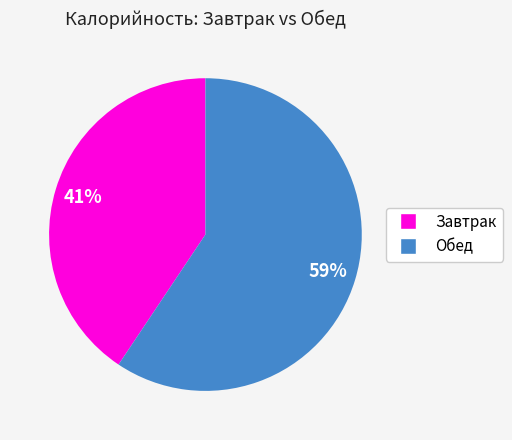

To the nearest percent, what is the average slice percentage?

50%